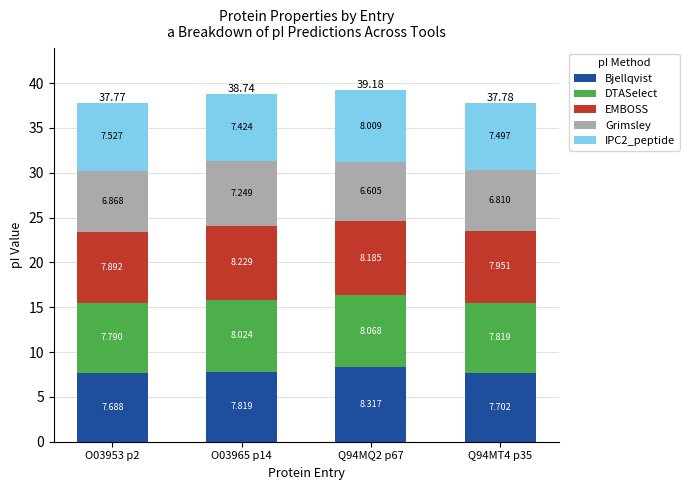

At how many categories does at least one series exceed 7?

4